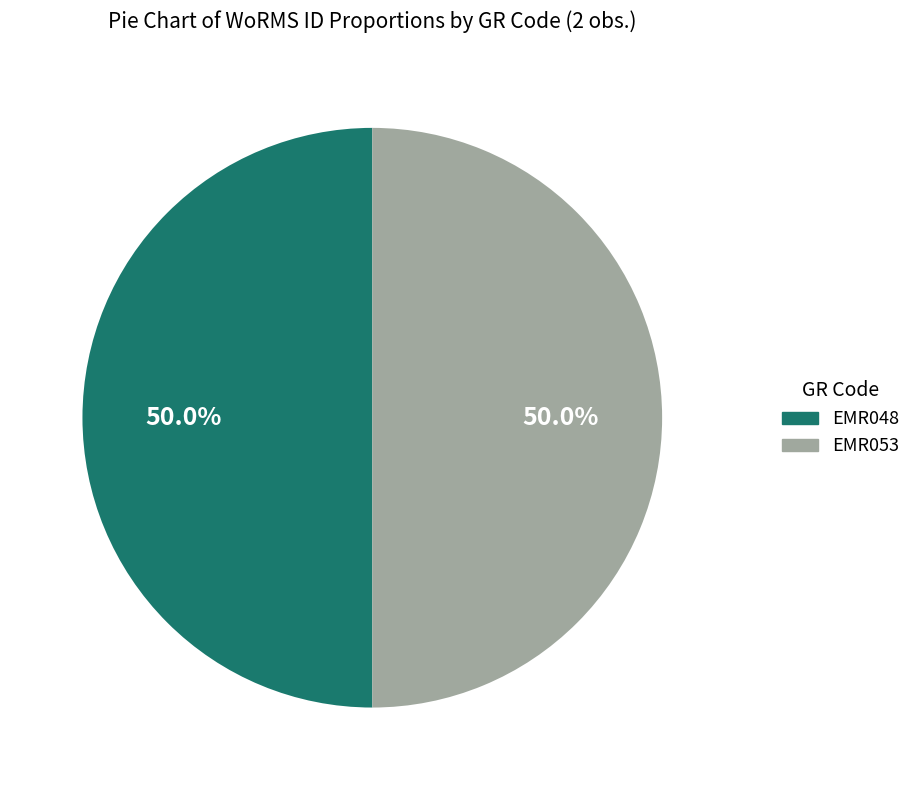

What percentage is NOT represented by EMR053?

50.0%